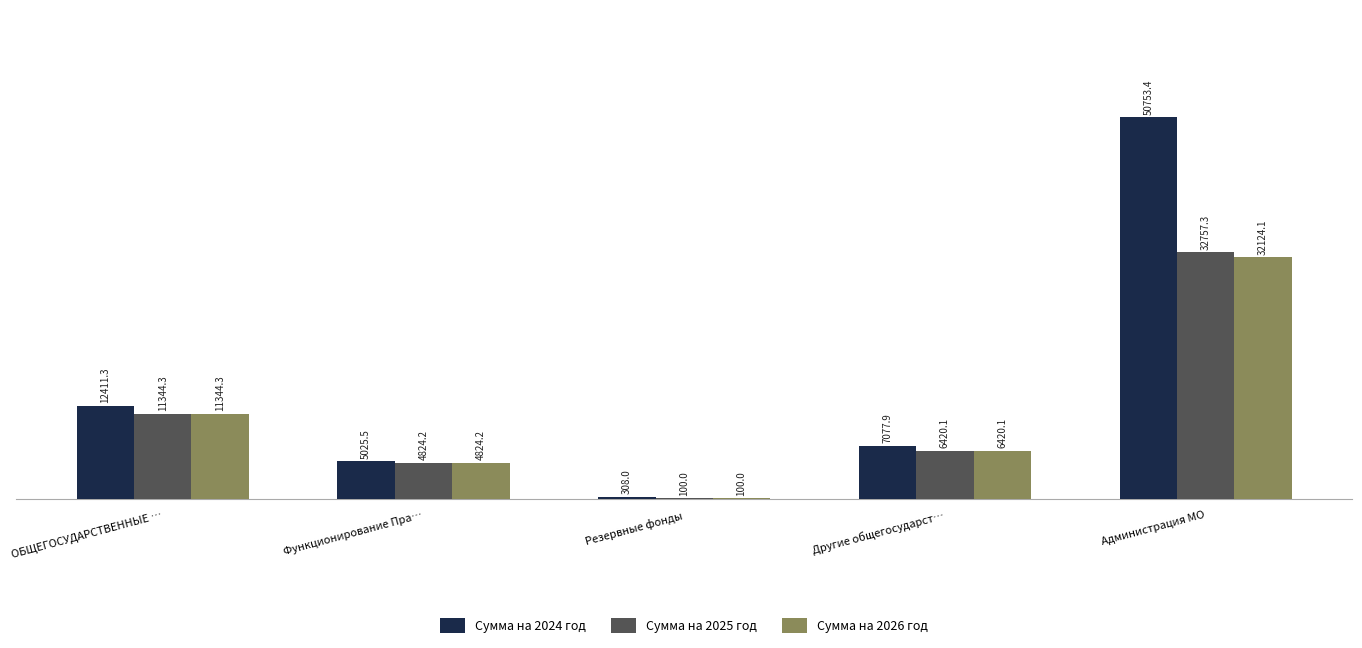

What is the sum of the Сумма на 2025 год values at Администрация МО and ОБЩЕГОСУДАРСТВЕННЫЕ …?

44101.6